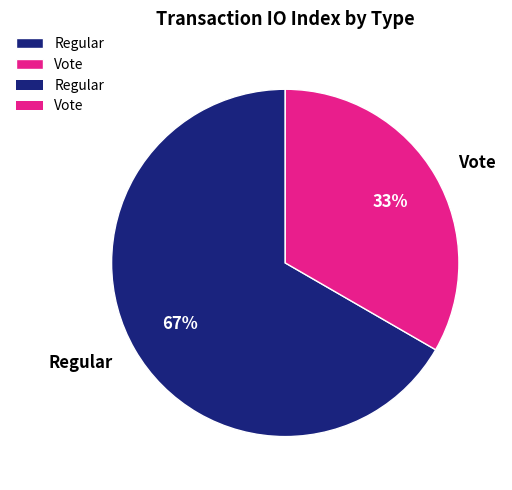

Is it true that Regular is 67% of the pie?

True